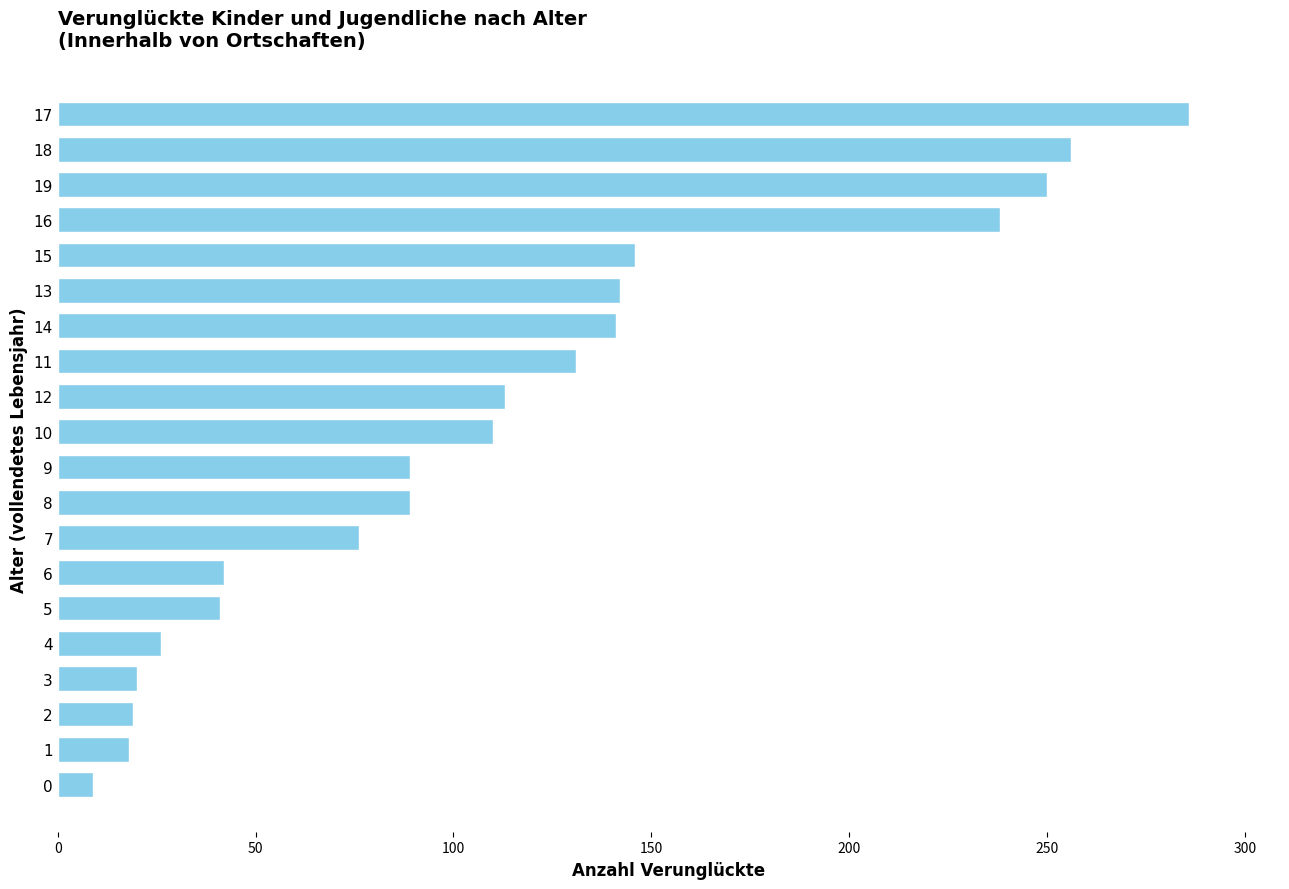

What is the difference between the maximum and minimum values?

277